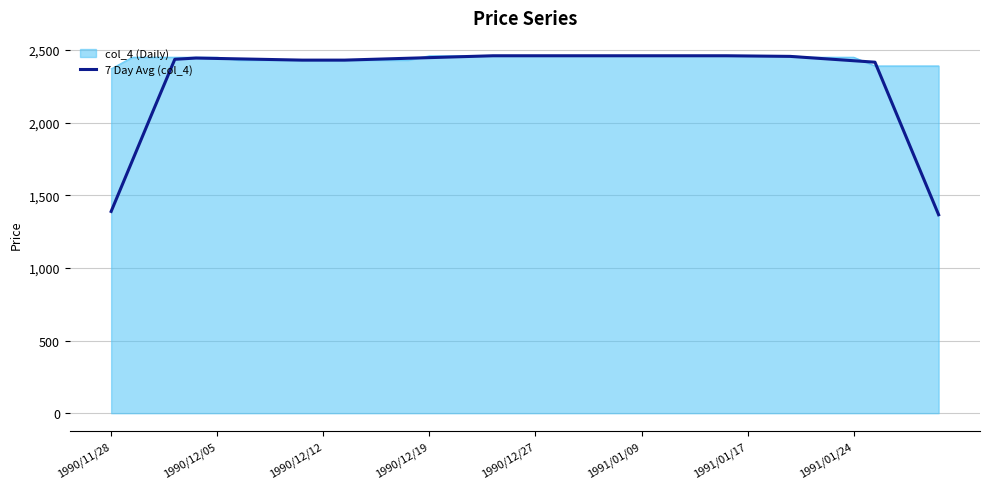

What is the maximum value shown in the chart?

2460.0